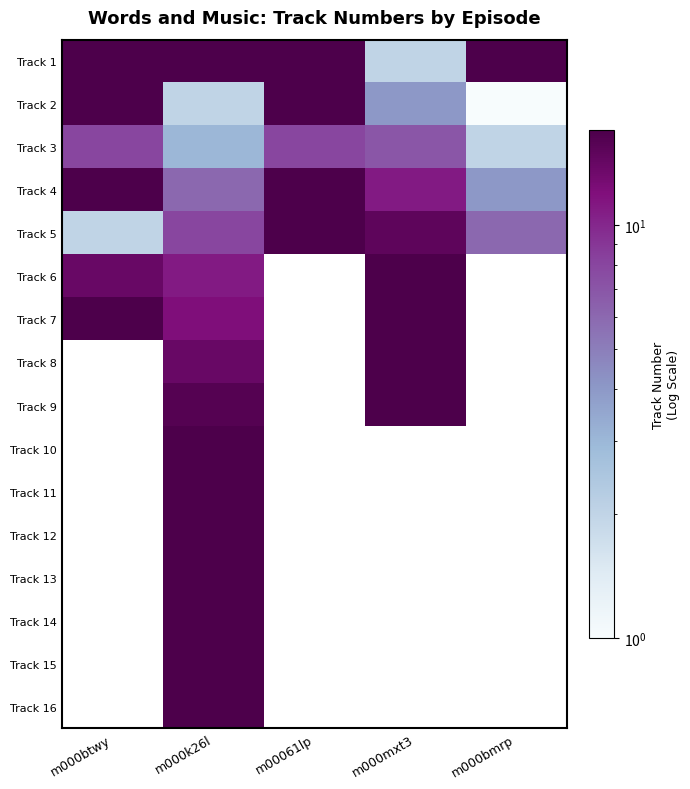

Is the value of Track 9 at m00061lp greater than the value of Track 6 at m000btwy?

No